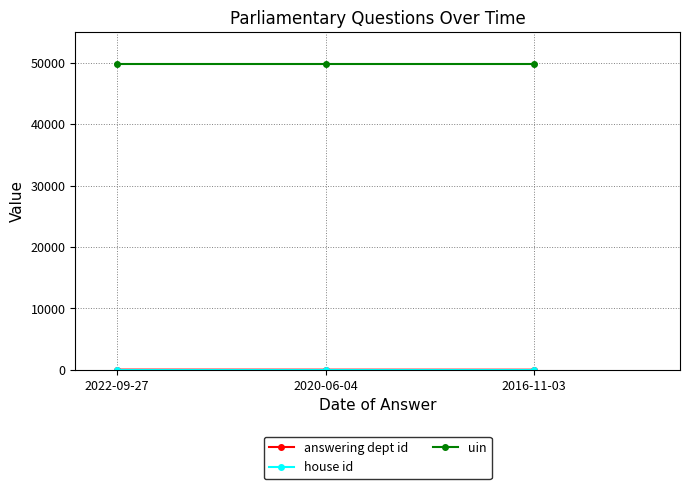

The uin series shows 49744 at 2020-06-04. True or false?

True